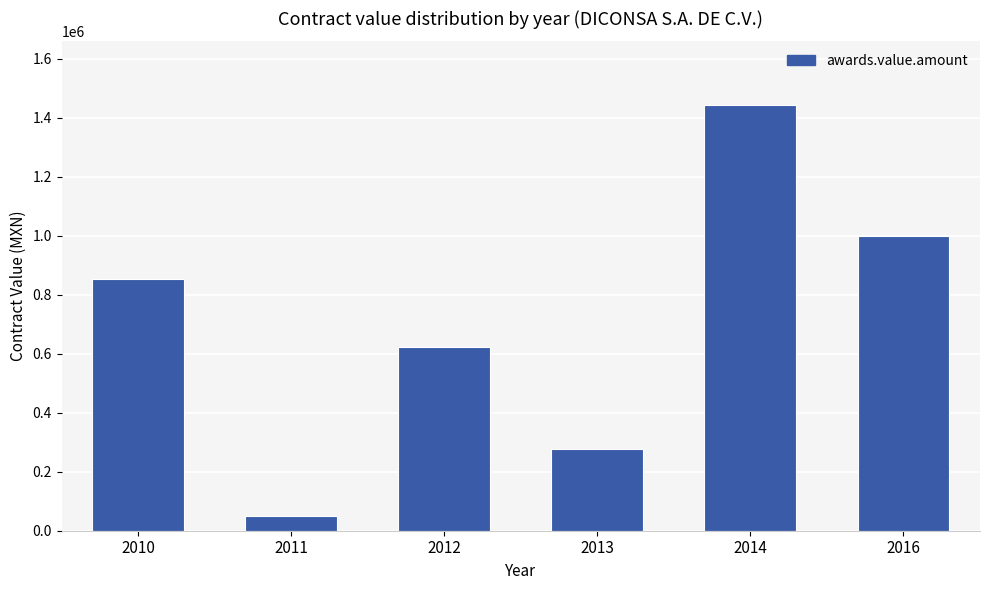

Count the number of categories in the chart.

6